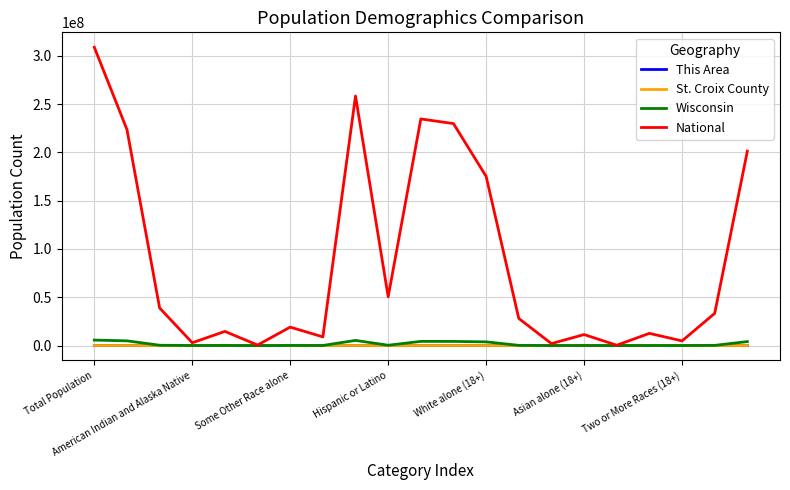

What is the maximum value shown in the chart?

308745538